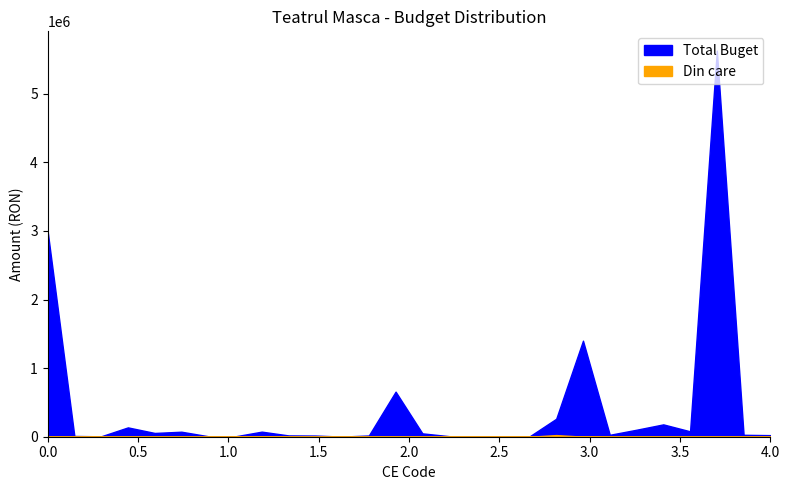

What are all the series names shown in the legend?

Total Buget, Din care